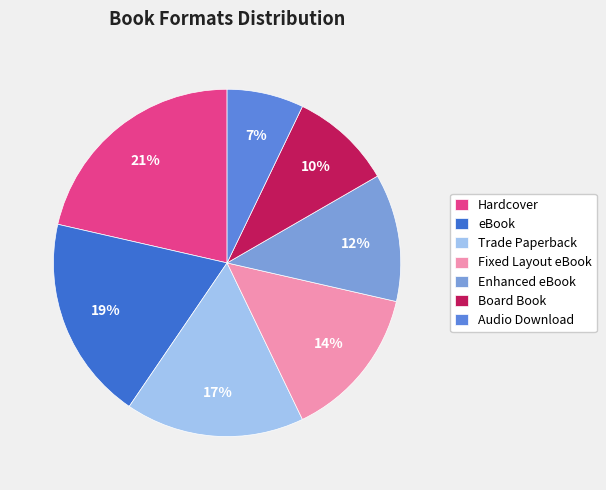

To the nearest percent, what portion does Trade Paperback represent?

17%